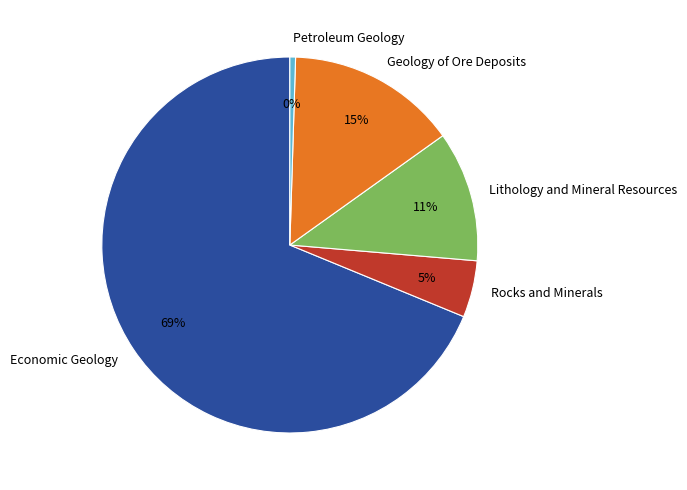

What percentage is the Economic Geology slice, to the nearest percent?

69%